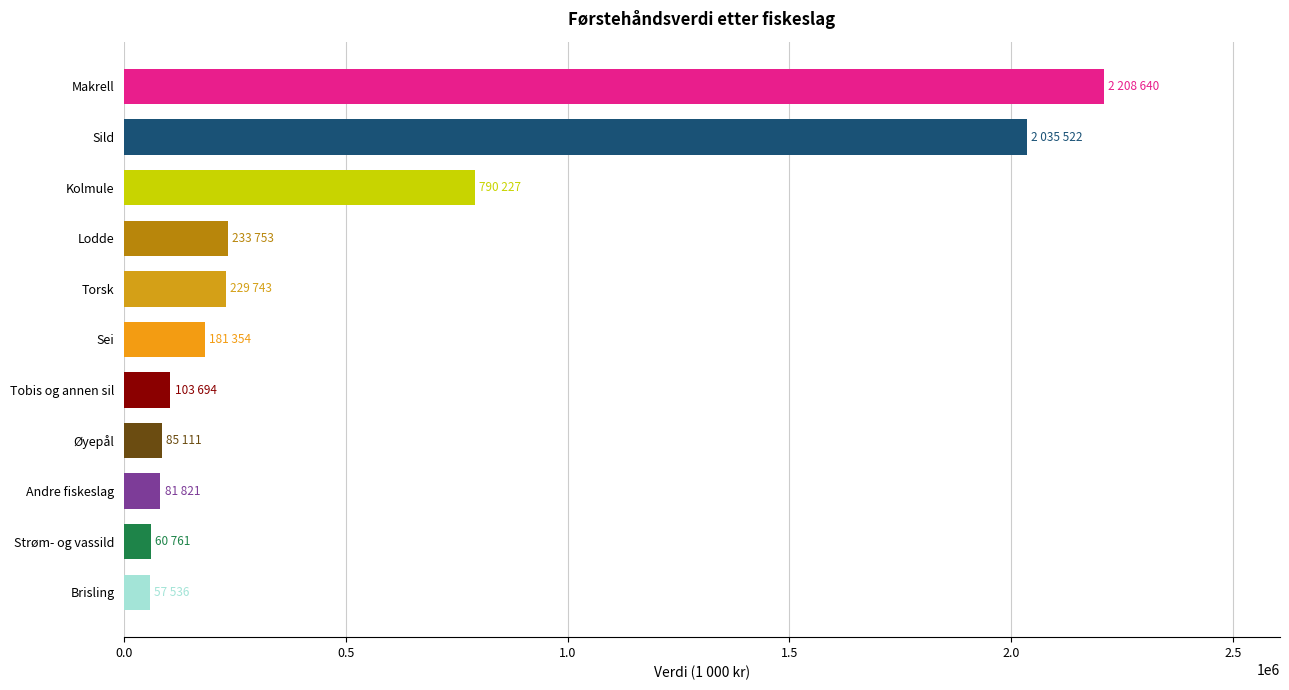

What is the difference between the maximum and minimum values?

2151104